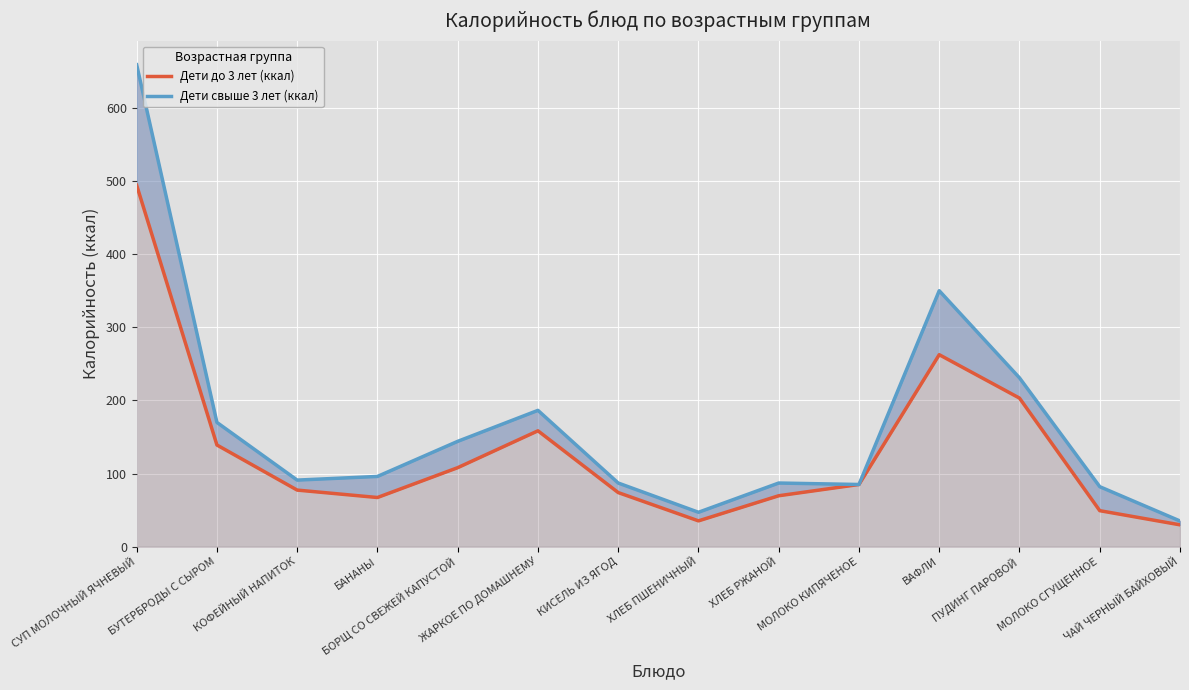

Reading right to left, list all the values displayed in this chart.

Дети до 3 лет (ккал): 29.8	49.2	203.1	262.5	85.0	69.6	35.2	74.0	158.4	108.0	67.2	77.3	139.0	494.2
Дети свыше 3 лет (ккал): 35.1	82.0	230.8	350.0	85.0	87.0	47.0	87.0	186.4	144.0	96.0	91.0	169.9	659.0